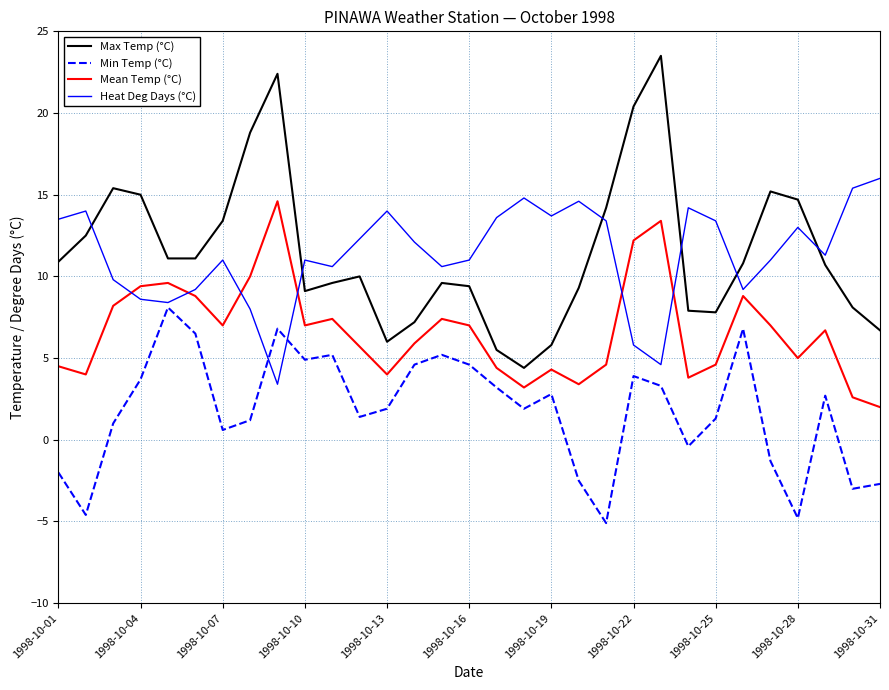

What is the minimum value for Min Temp (°C)?

-5.1